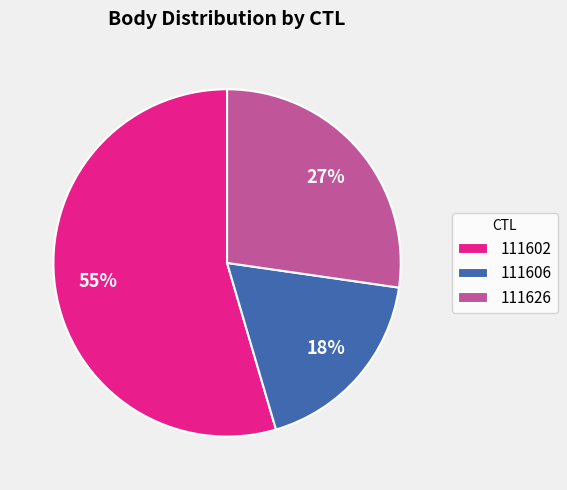

What percentage is the 111602 slice, to the nearest percent?

55%